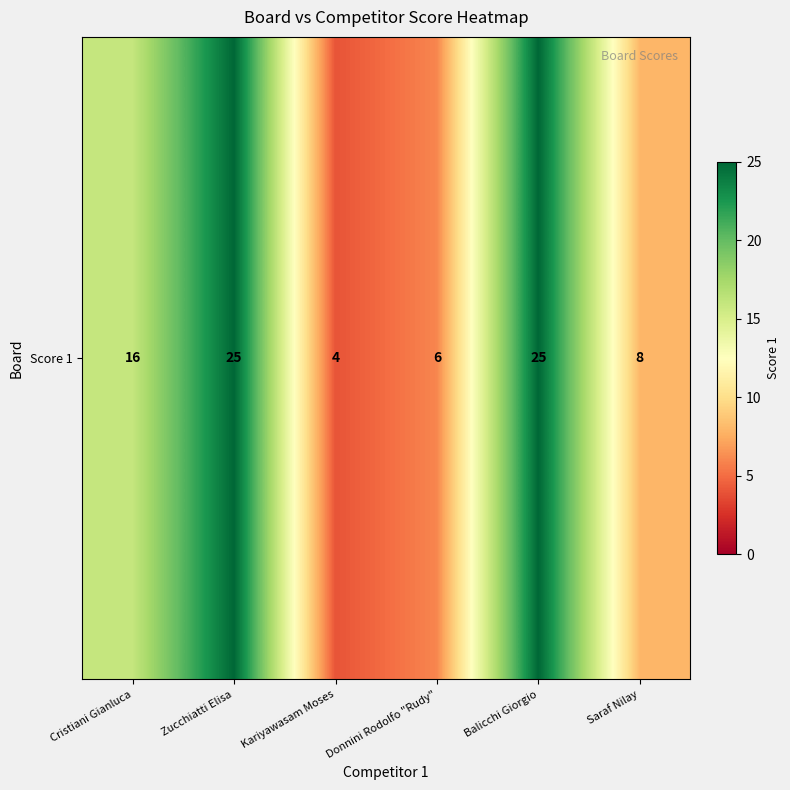

How many data points does each series have?

6